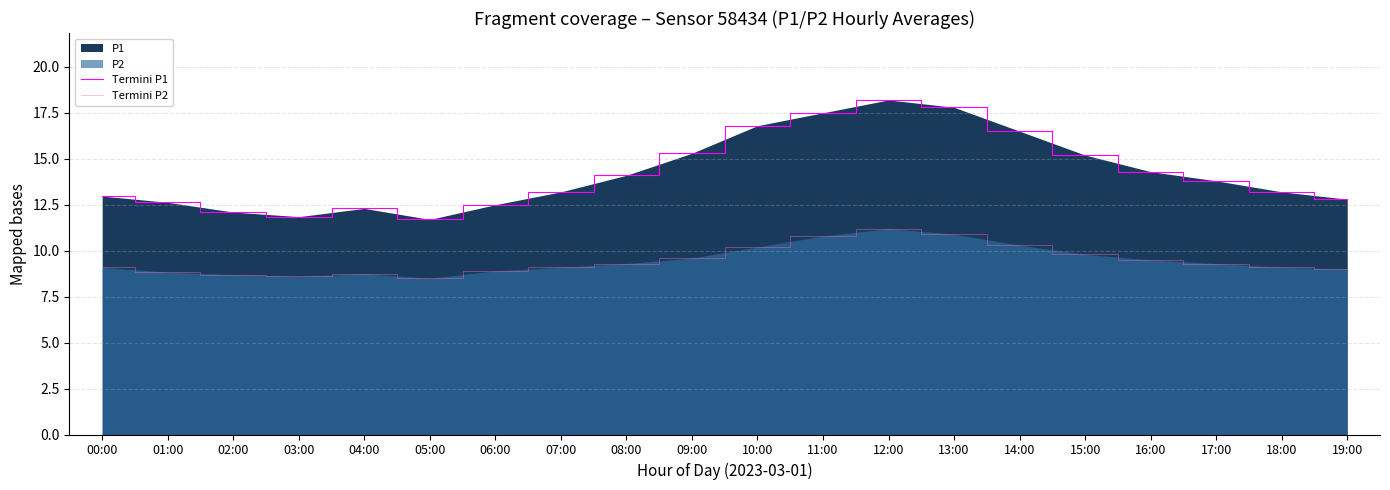

How many values in the Termini P1 series are below 13?

8